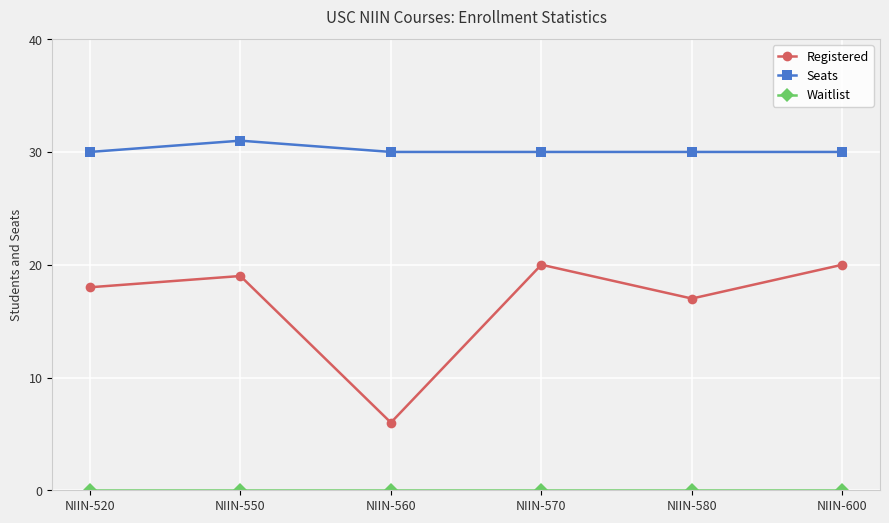

At how many categories does at least one series exceed 5?

6